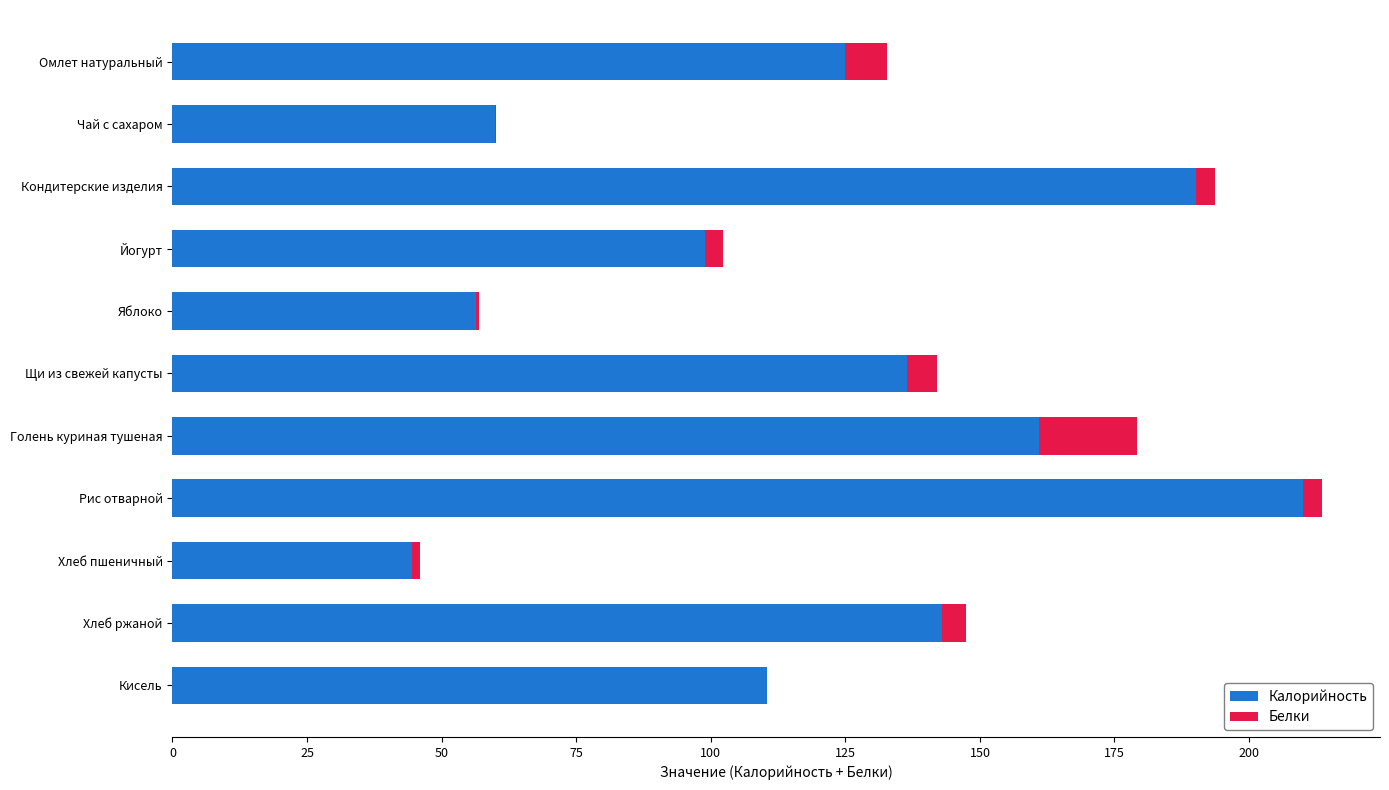

How many data points in Калорийность are above 124?

6